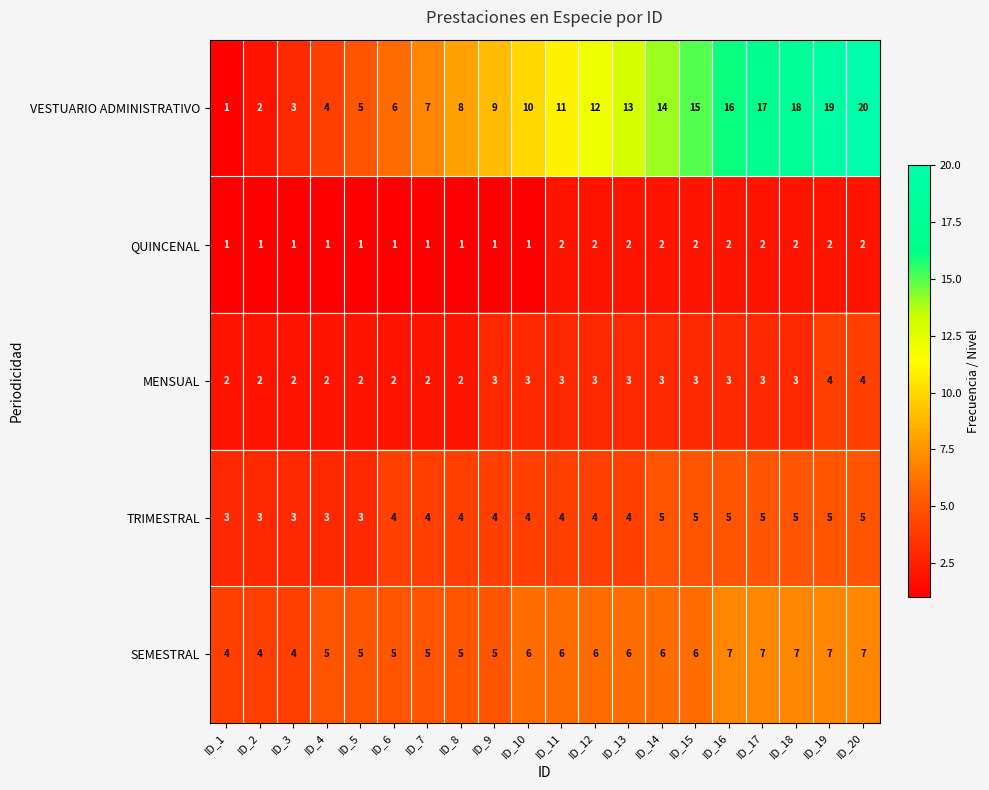

What value does the SEMESTRAL series have at ID_2?

4